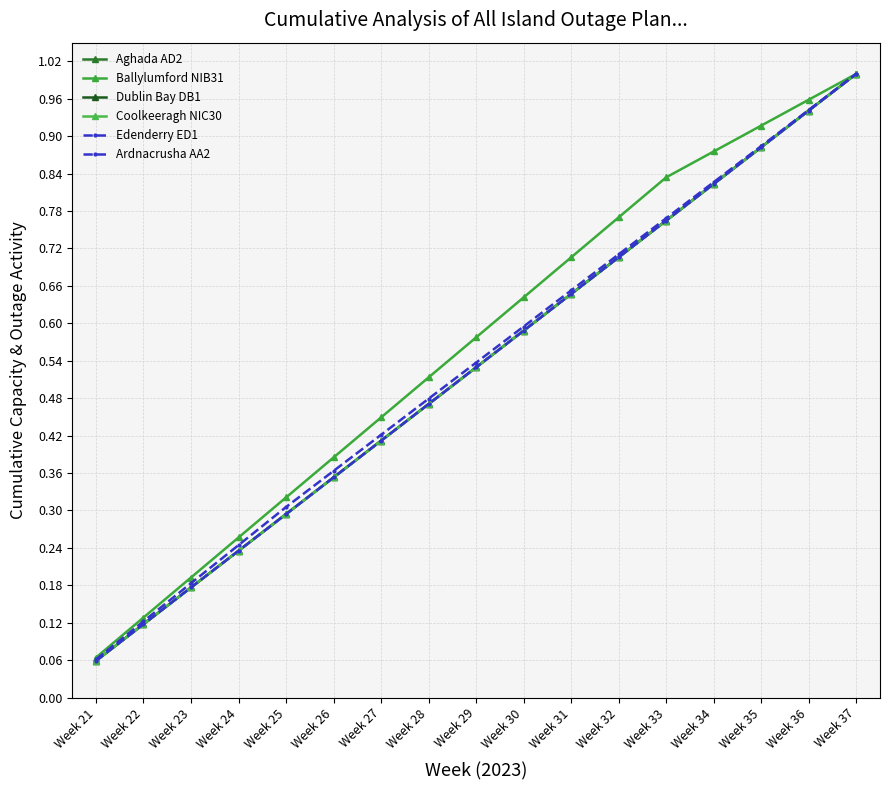

At how many categories does at least one series exceed 0?

17